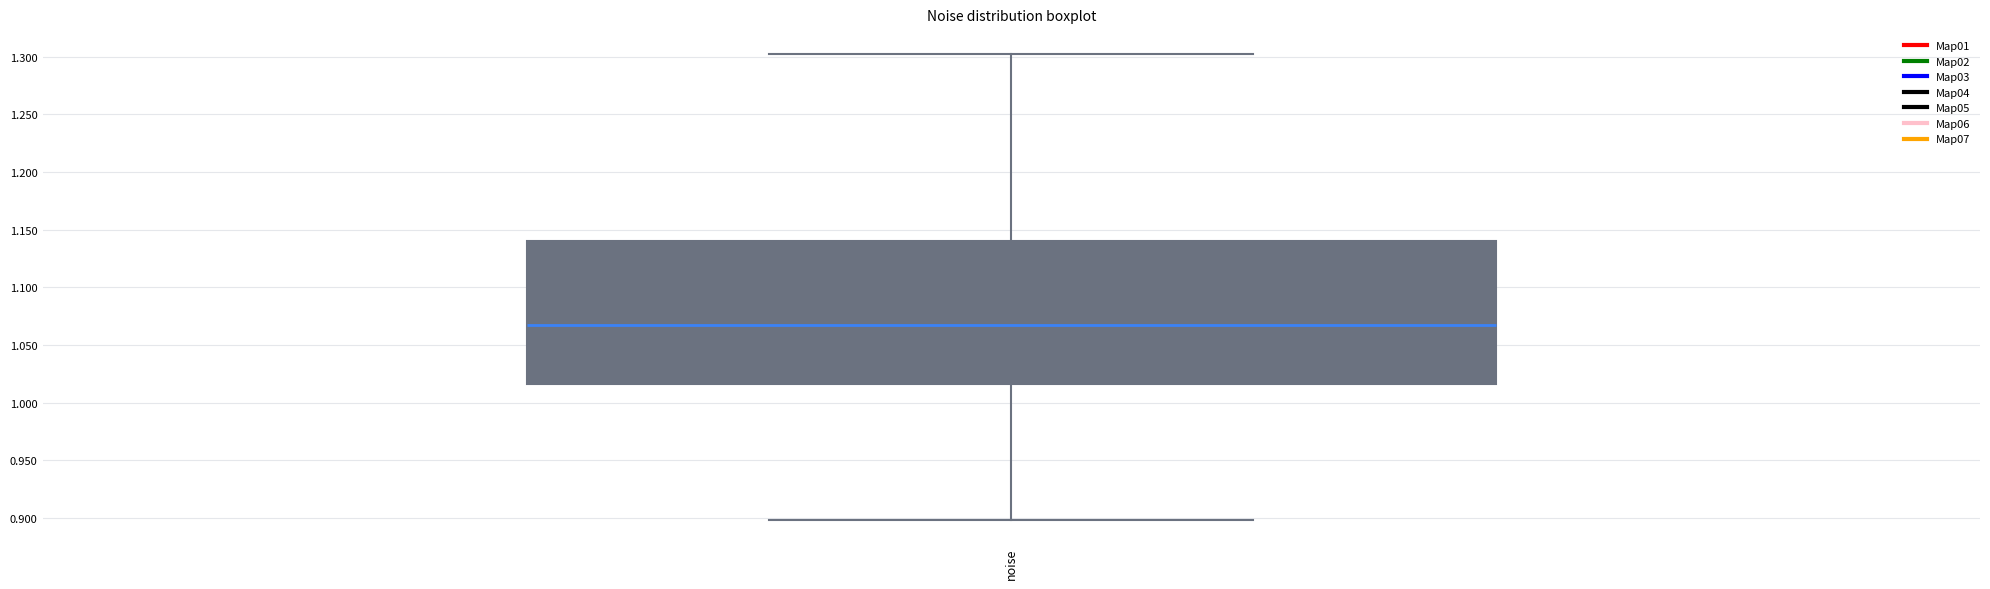

Transcribe this box plot: give where the median line is, the range the box spans, and where the two whiskers end, as read against the y-axis. The values are not printed on the chart, so give them approximately, as read against the axis.

median 1.065, box 1.015 to 1.140, whiskers 0.900 to 1.300